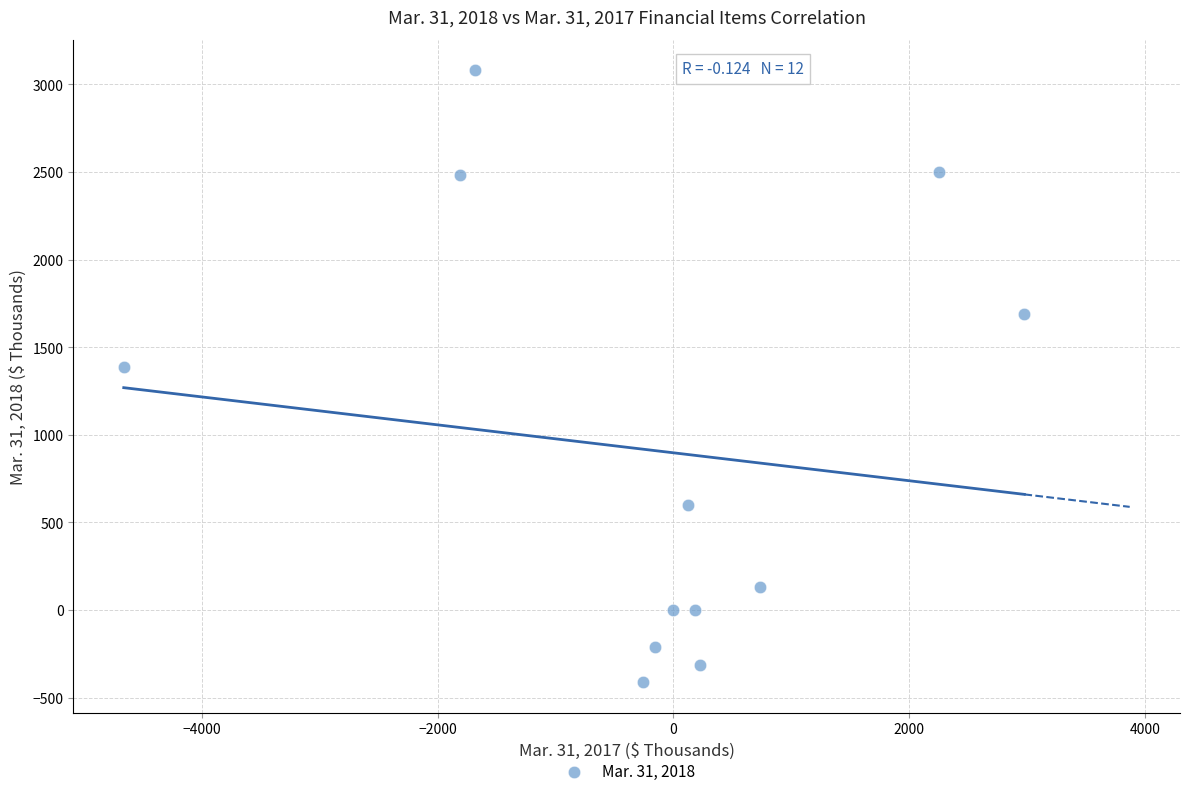

What is the range of X values (max minus min)?

7640